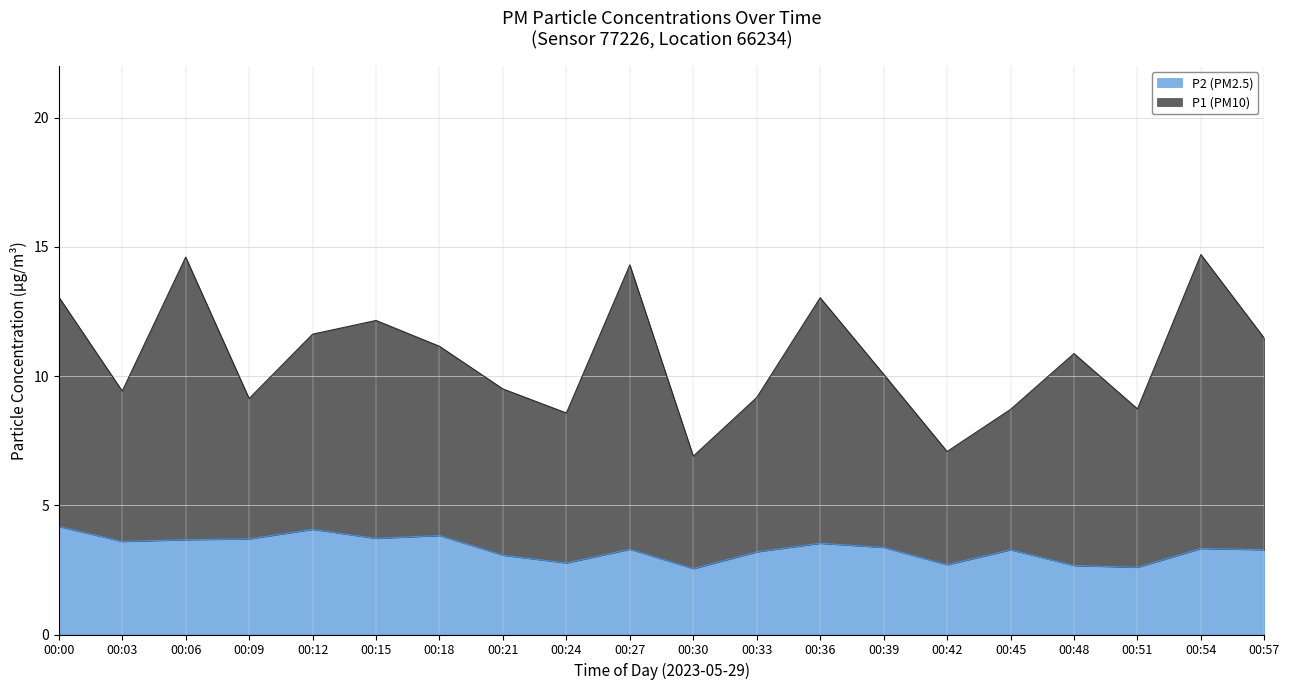

Rank the series by their average value, from highest to lowest.

P1, P2